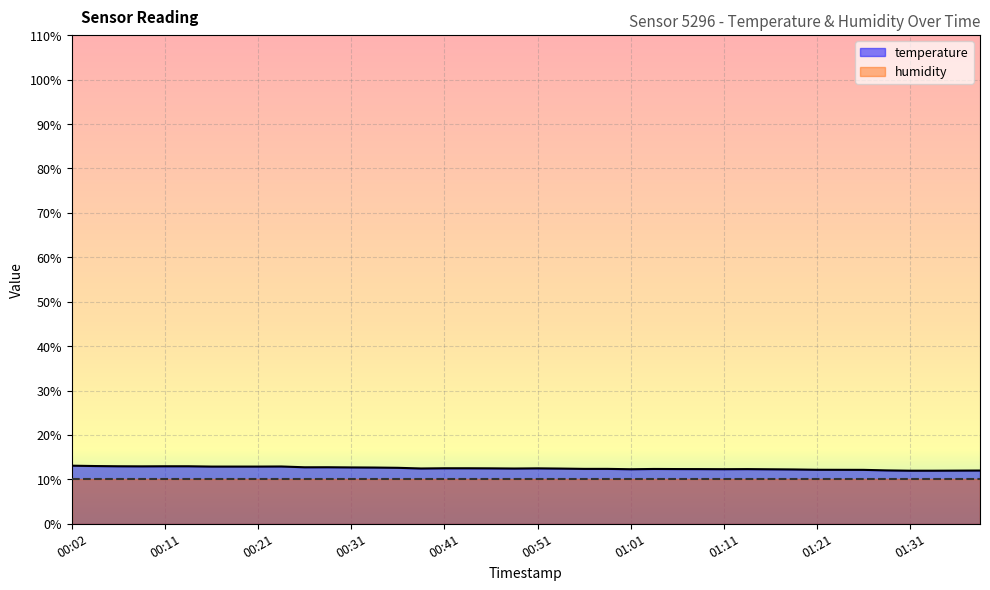

What is the sum of all values?

499.5